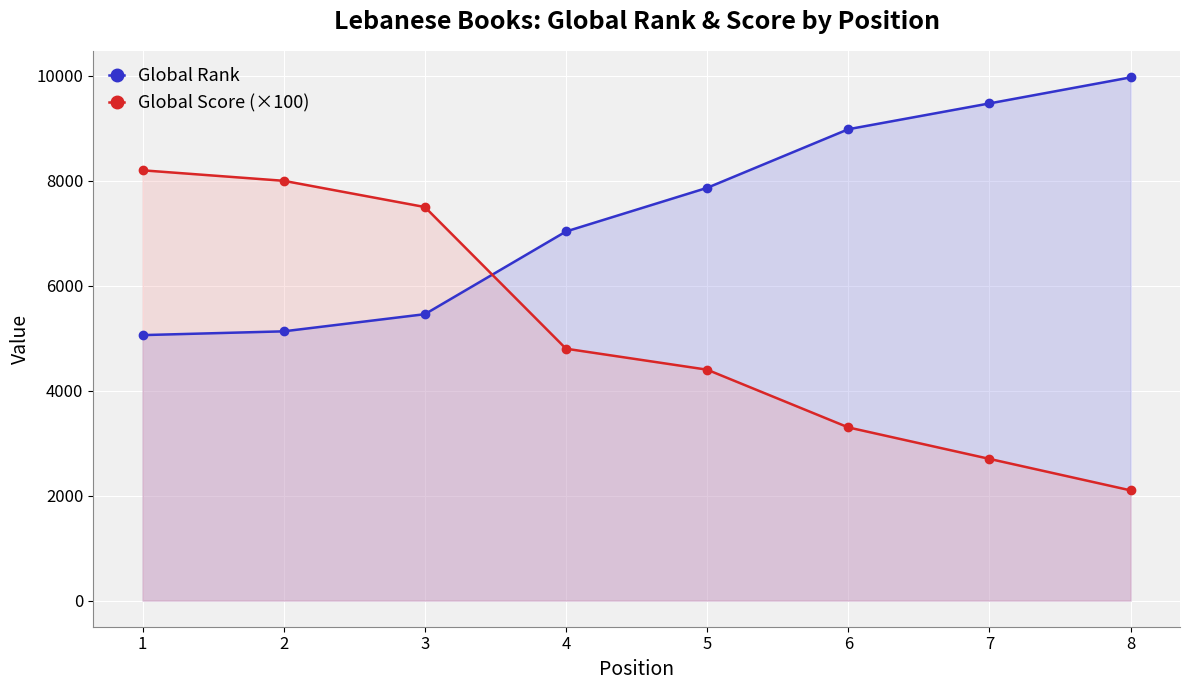

Where do Global Score (×100) and Global Rank first cross each other?

3 and 4